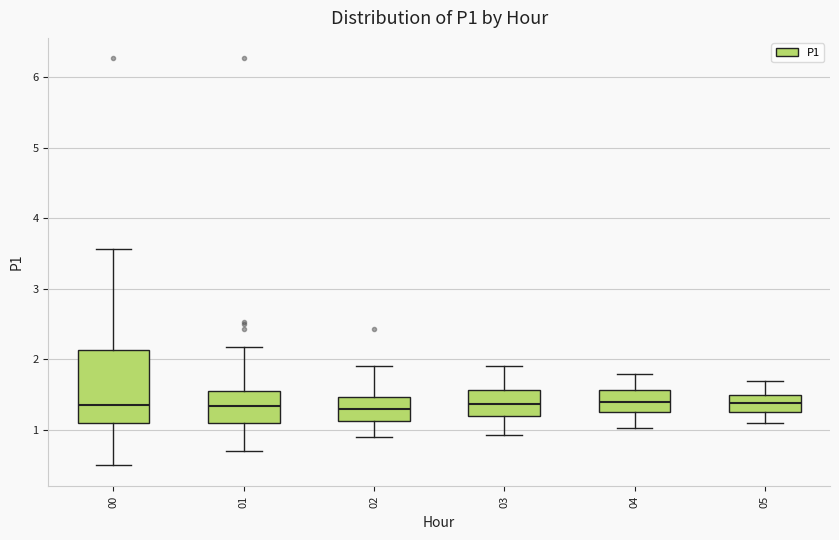

Where is the lower edge of the box at x = 00 on the y-axis? The values are not printed on the chart, so give them approximately, as read against the axis.

1.1